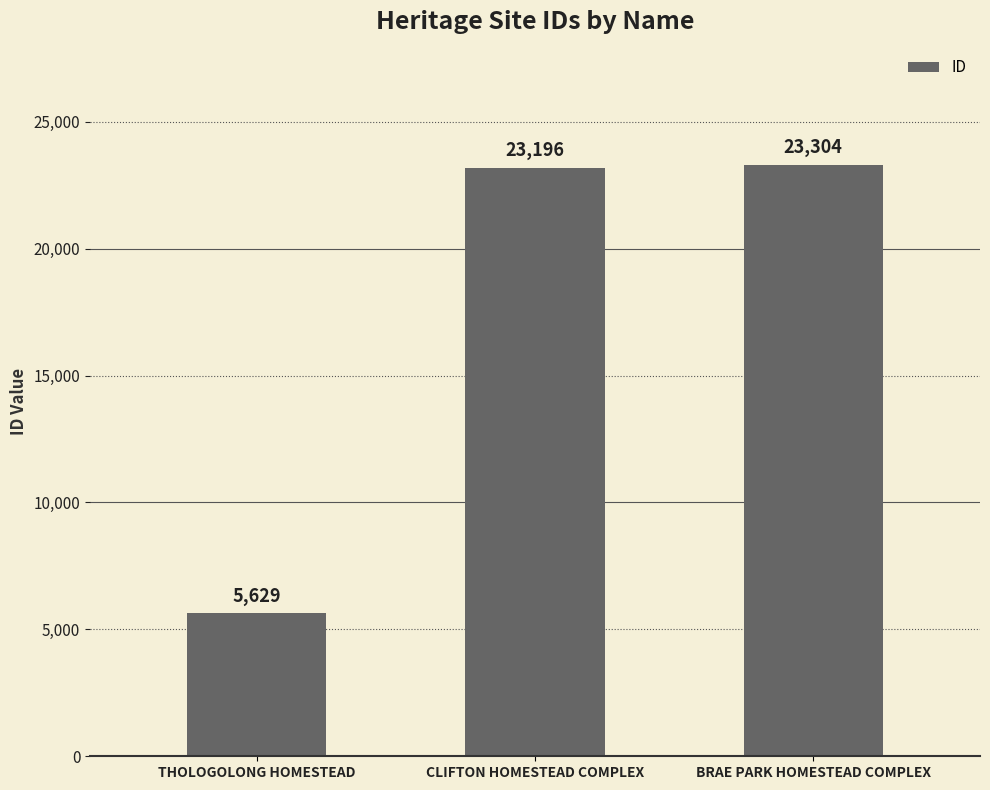

What is the sum of all values?

52129